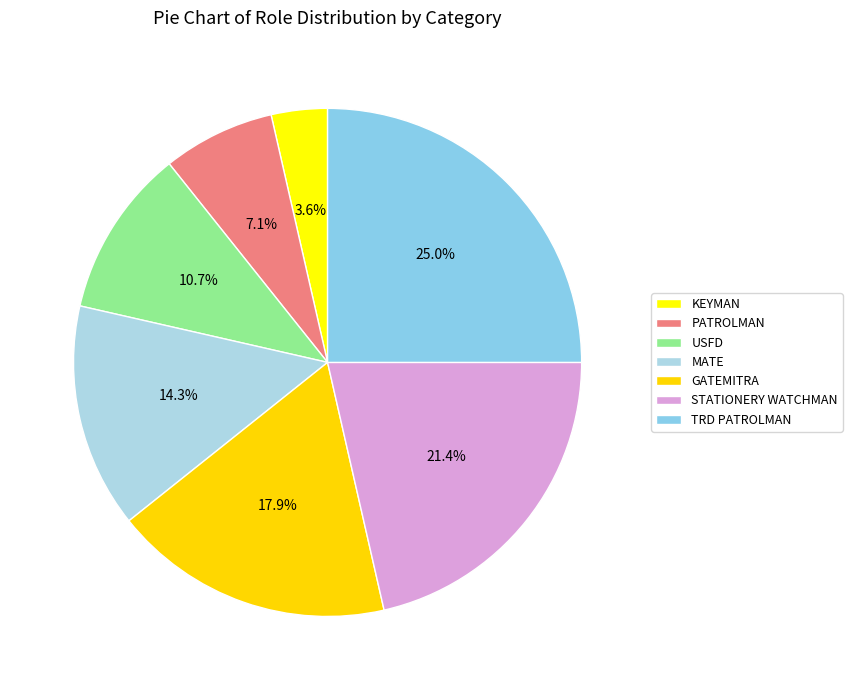

The GATEMITRA slice represents 18% of the pie. True or false?

True